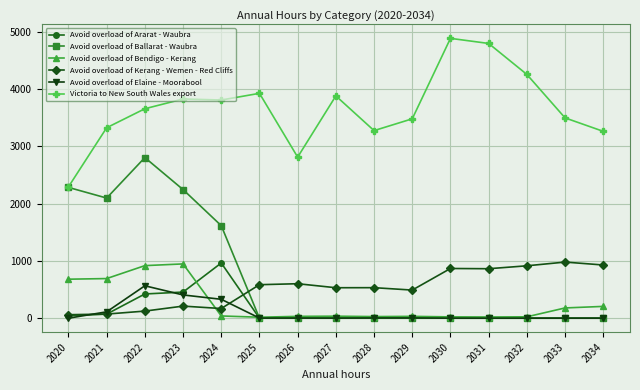

How many lines are shown in the chart?

6